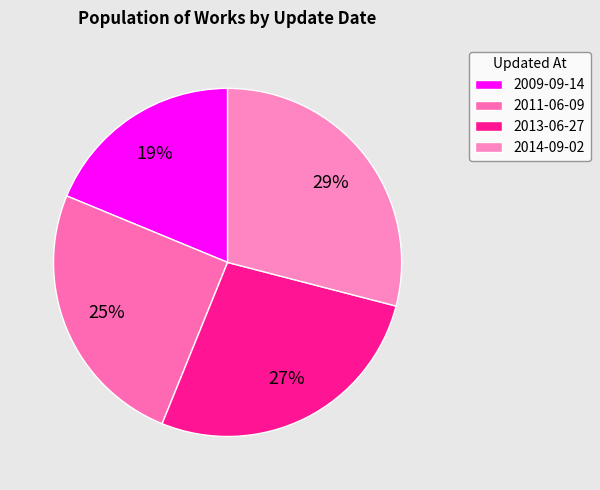

Approximately how many times larger is the value at 2011-06-09 compared to 2014-09-02?

0.9